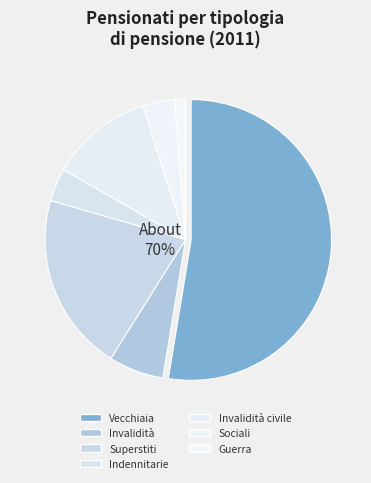

Is there a majority slice in this chart?

Yes